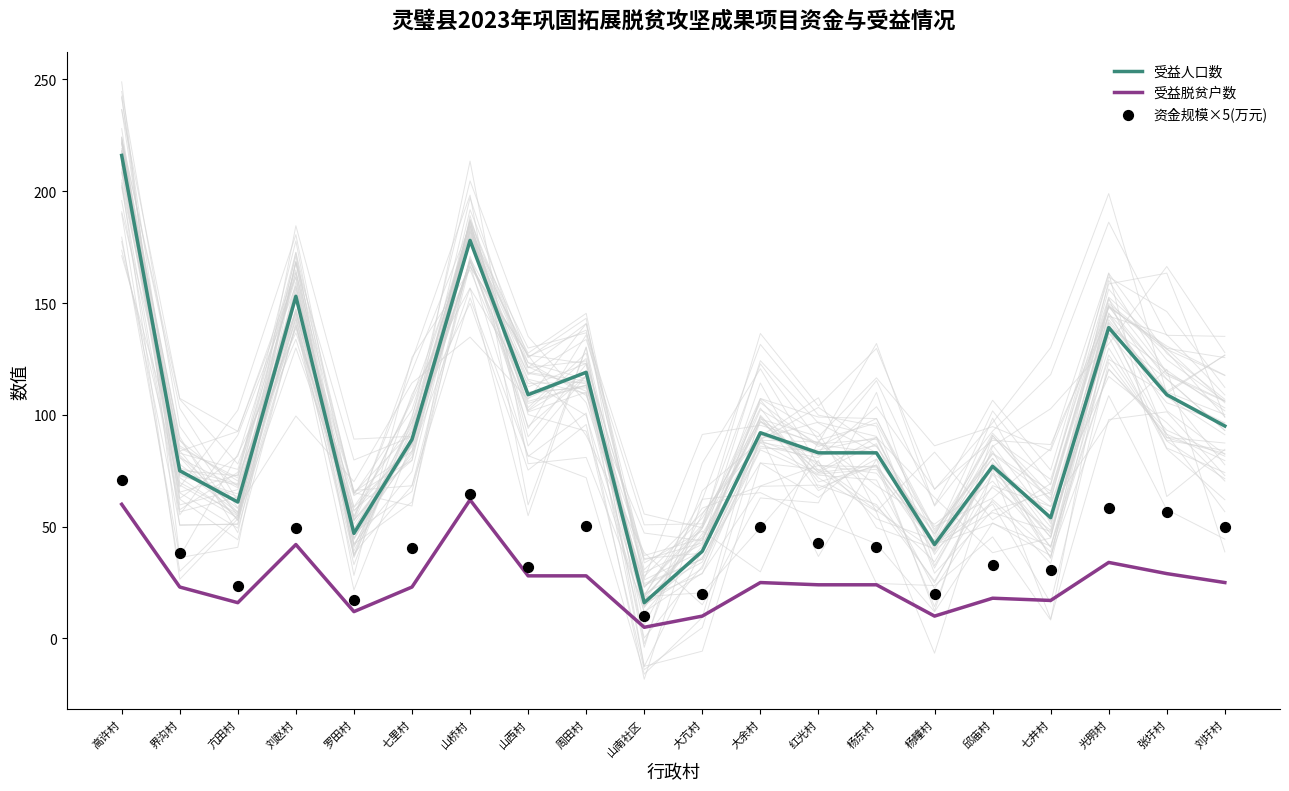

What is the total value across all series at 红光村?

149.8